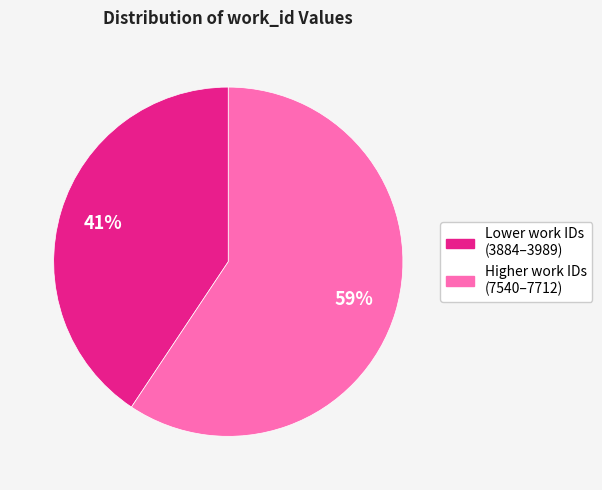

To the nearest percent, what is the average slice percentage?

50%